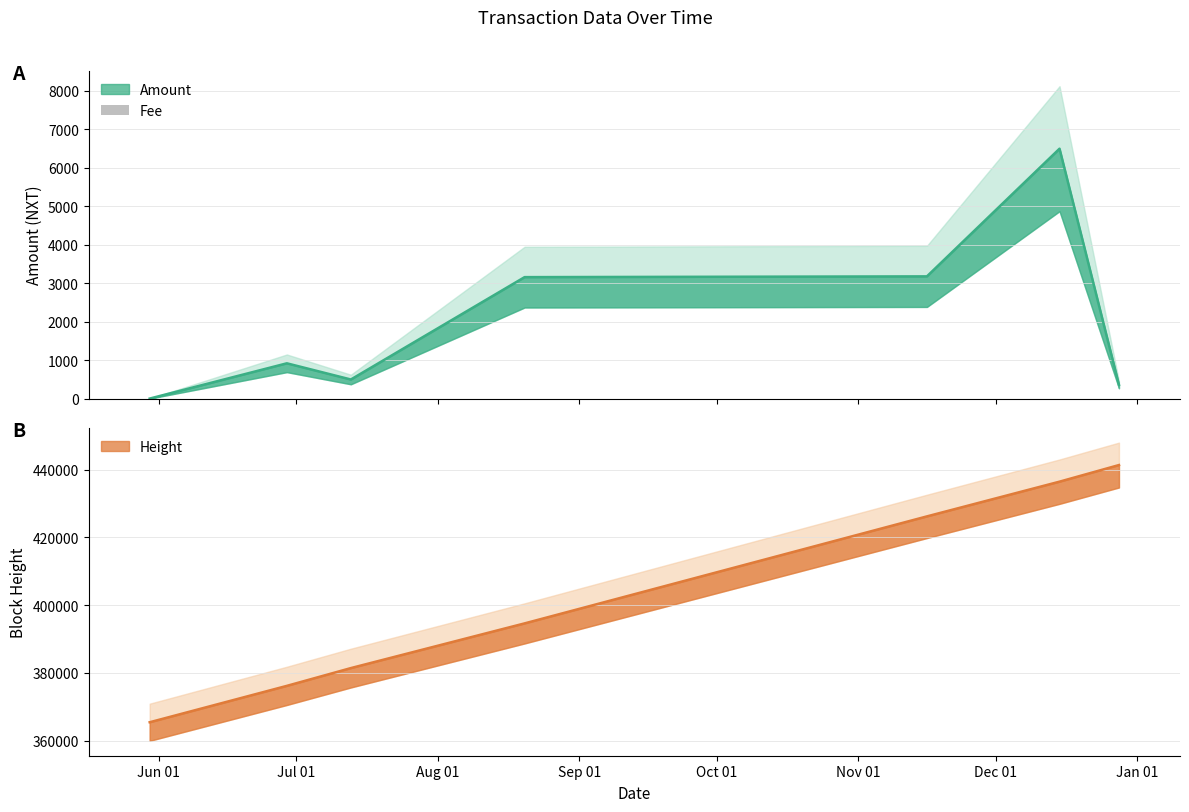

Between Nov 01 and Aug 01, which is larger?

Nov 01